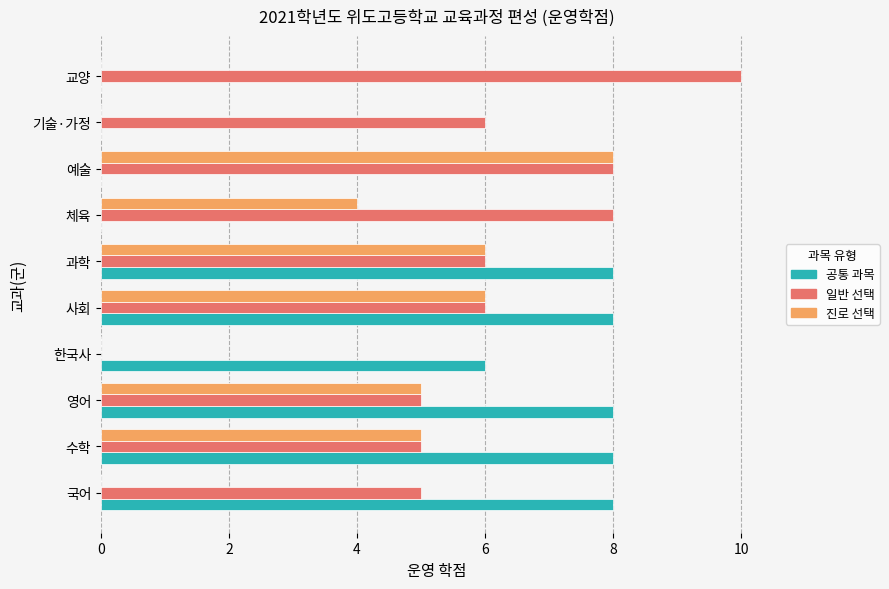

Between 국어 and 교양, which series saw the biggest shift?

공통 과목